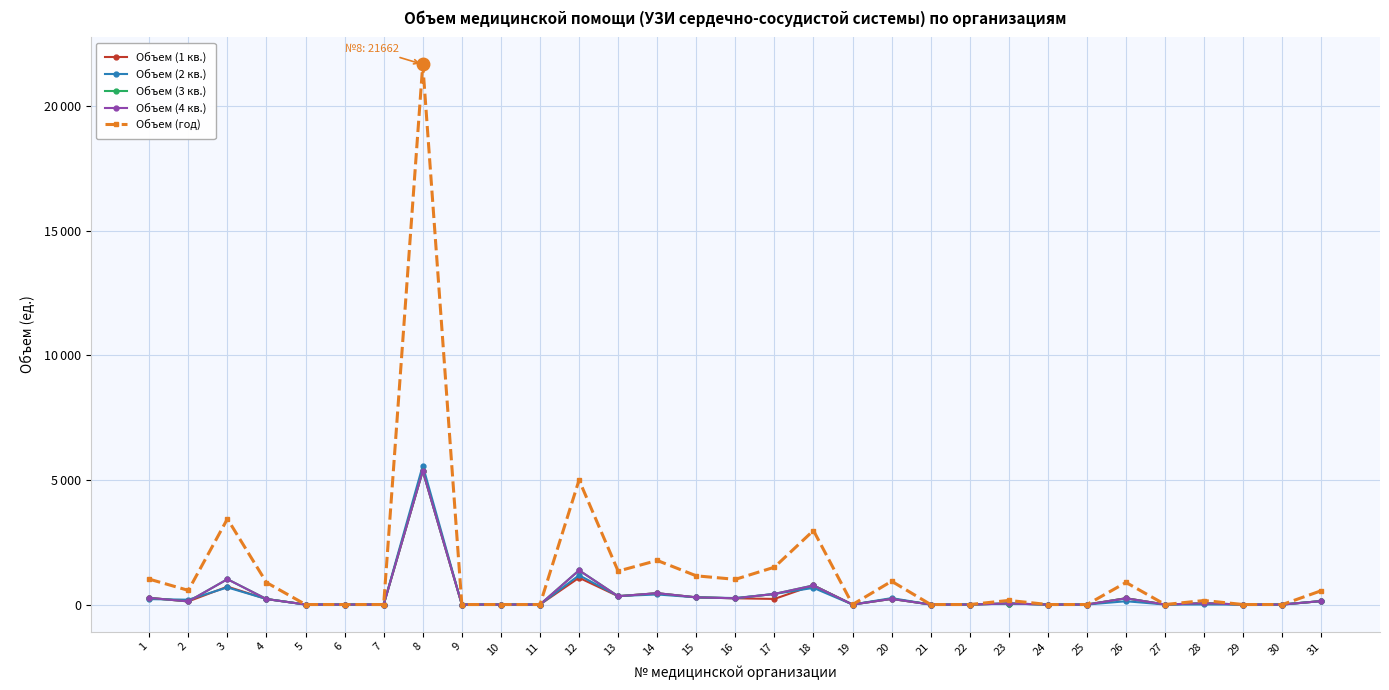

How many interior local peaks does the Объем (2 кв.) series have?

9